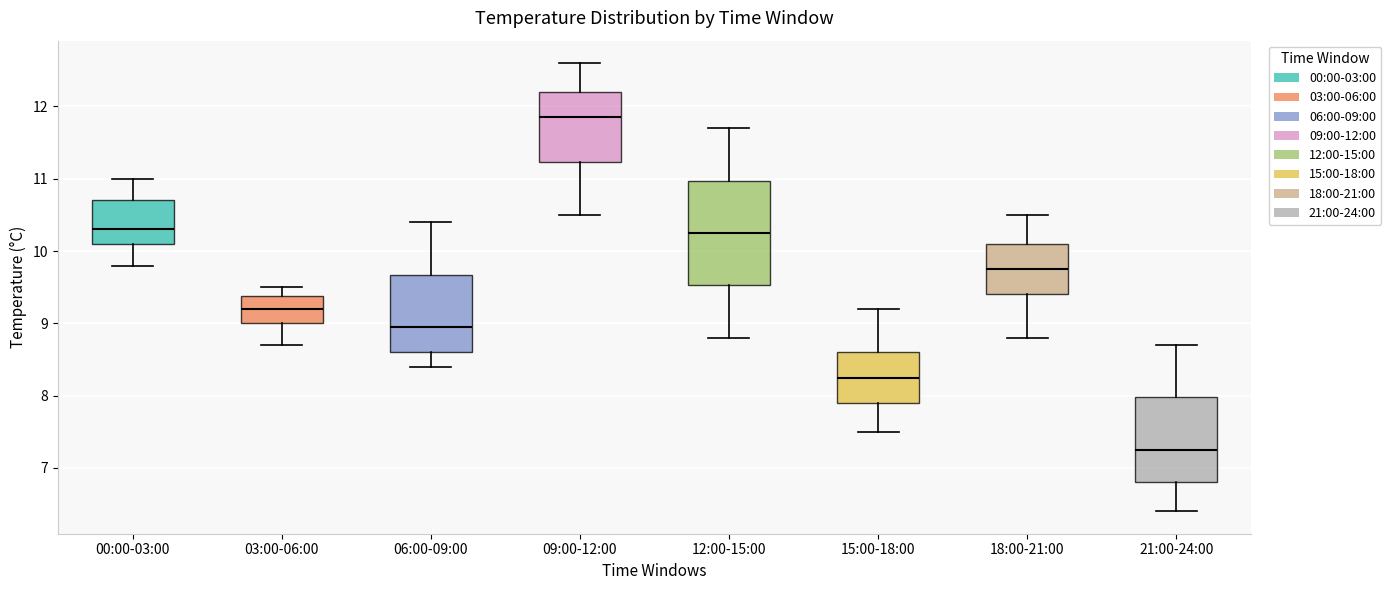

Which box's median line is the lowest?

21:00-24:00